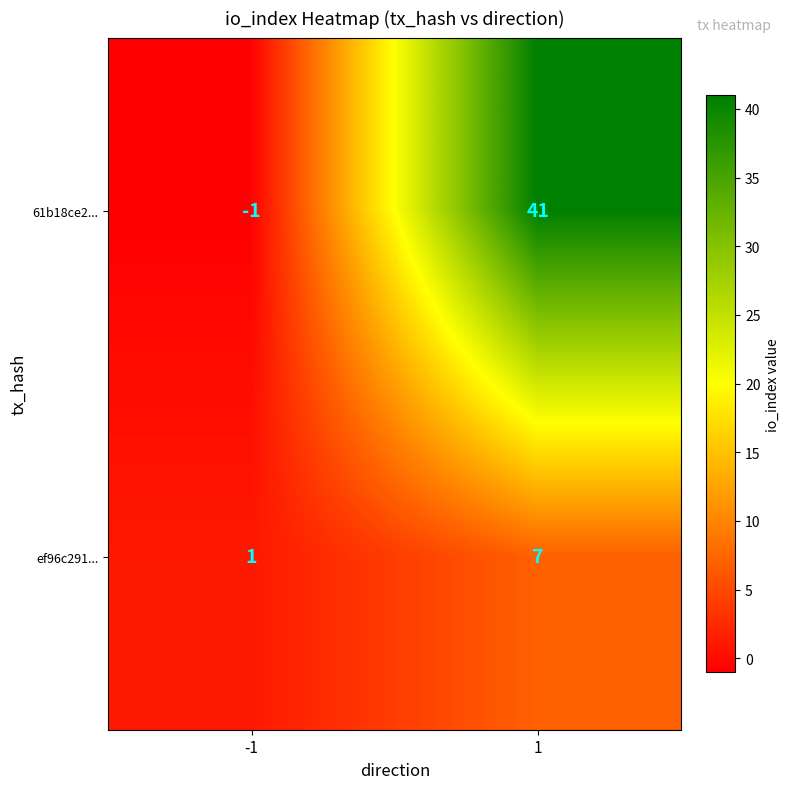

How many data points in 61b18ce2... are less than 41?

1